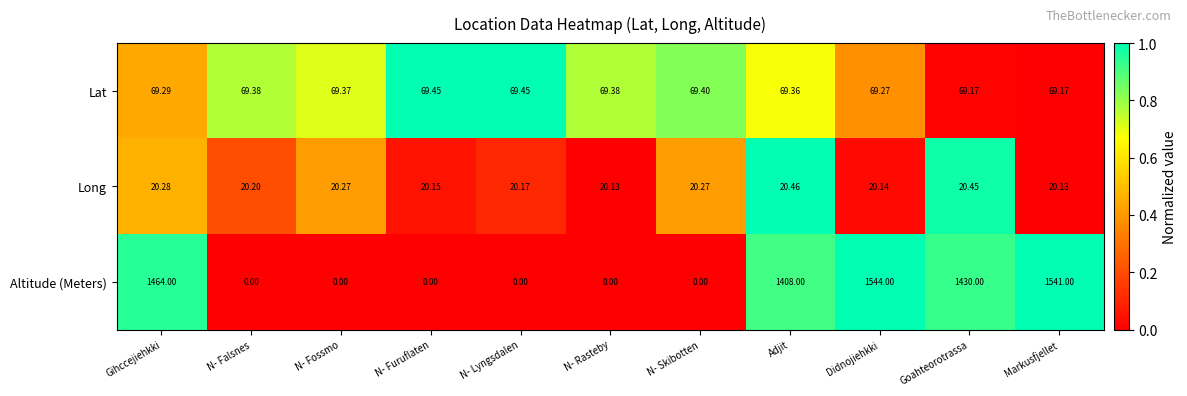

How many data points does each series have?

11